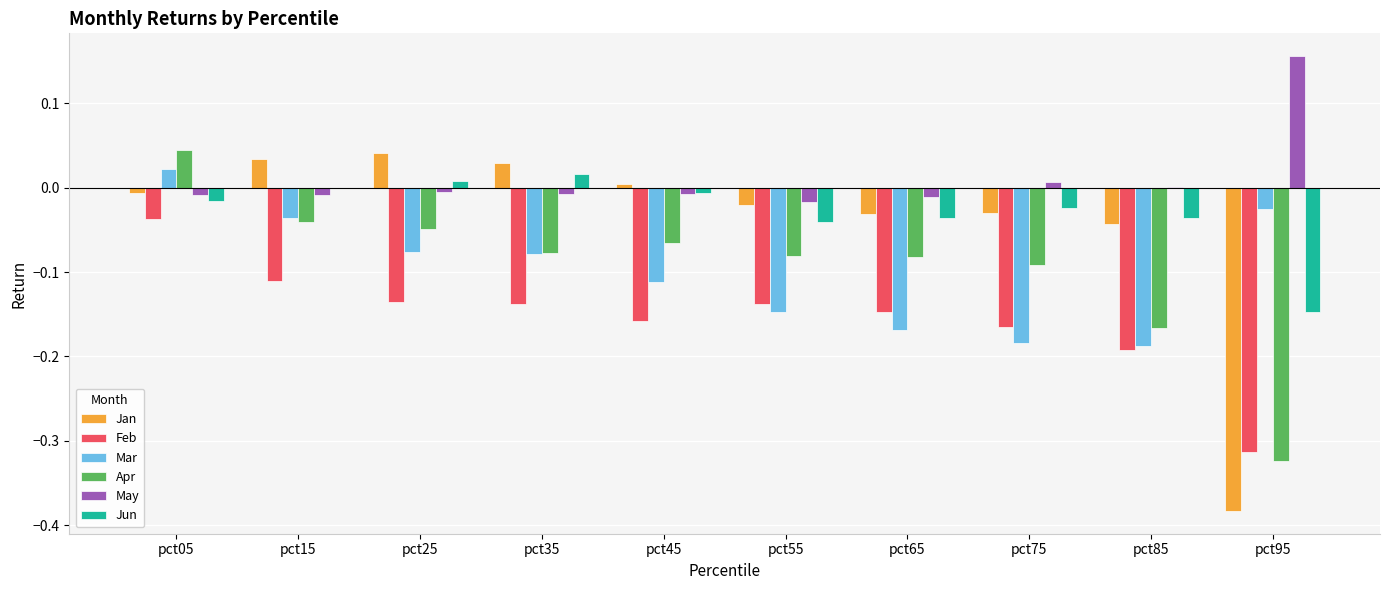

How many data points does each series have?

10